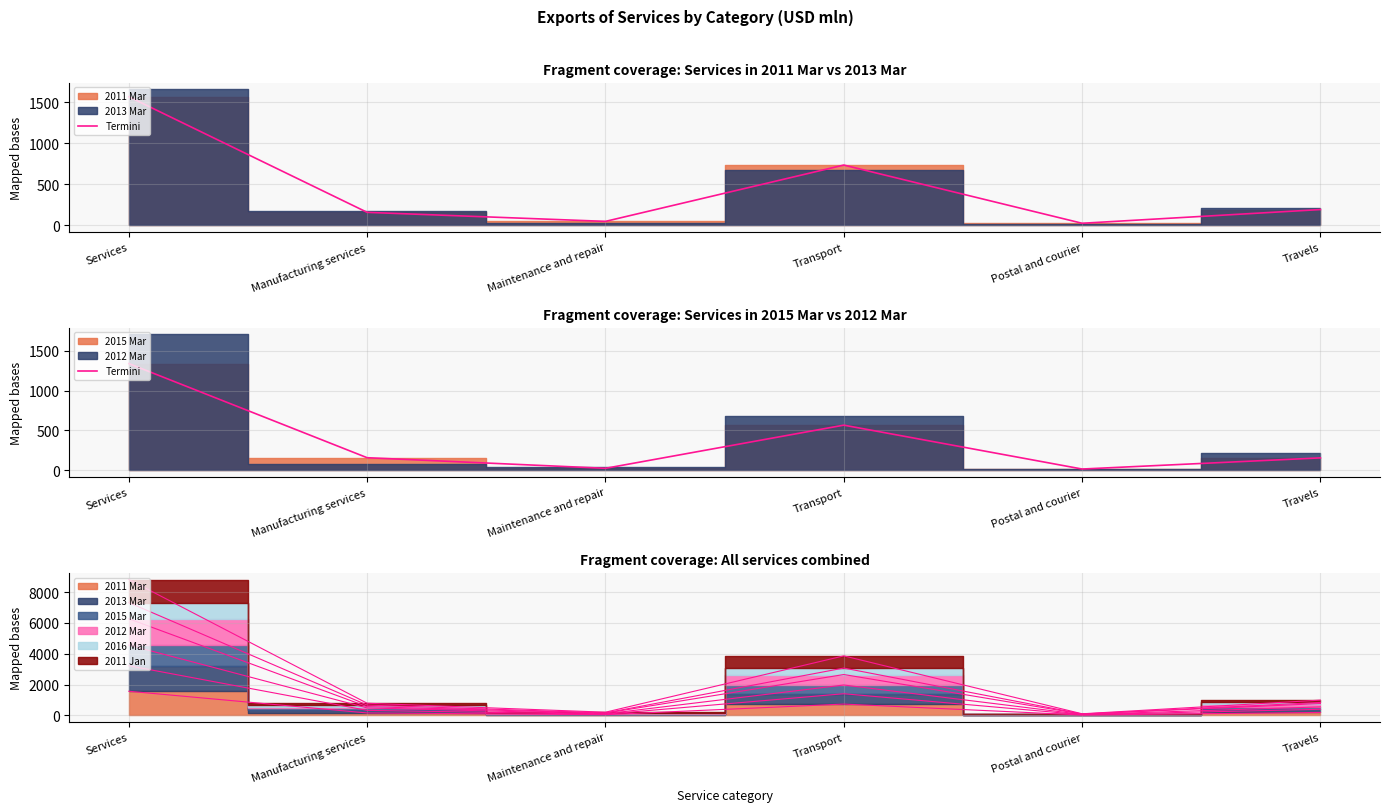

How many interior local valleys (lower than both neighbors) does the data have?

2